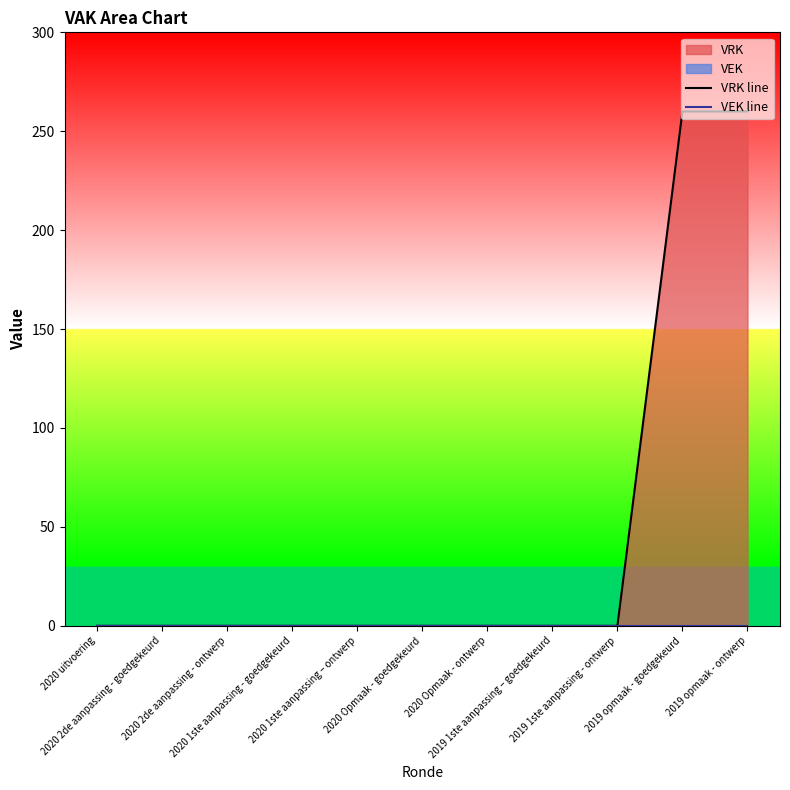

True or false: VEK line and VRK line cross at least once.

False